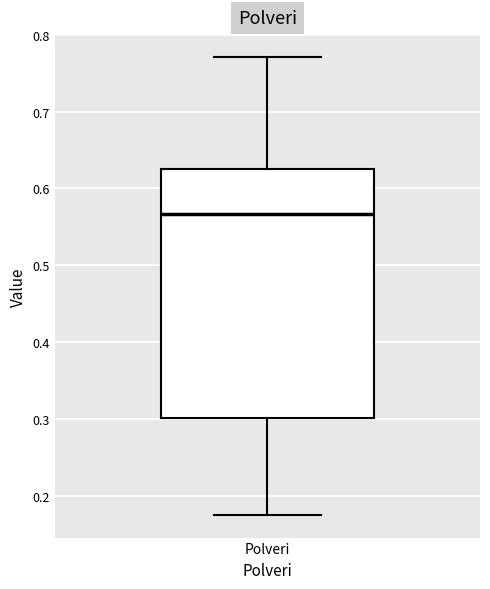

Transcribe this box plot: give where the median line is, the range the box spans, and where the two whiskers end, as read against the y-axis. The values are not printed on the chart, so give them approximately, as read against the axis.

median 0.57, box 0.30 to 0.63, whiskers 0.18 to 0.77